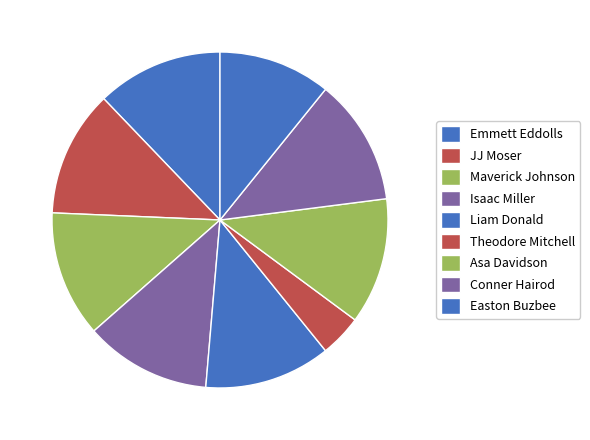

Rank the categories by value from lowest to highest.

Theodore Mitchell, Easton Buzbee, Emmett Eddolls, JJ Moser, Maverick Johnson, Isaac Miller, Liam Donald, Asa Davidson, Conner Hairod